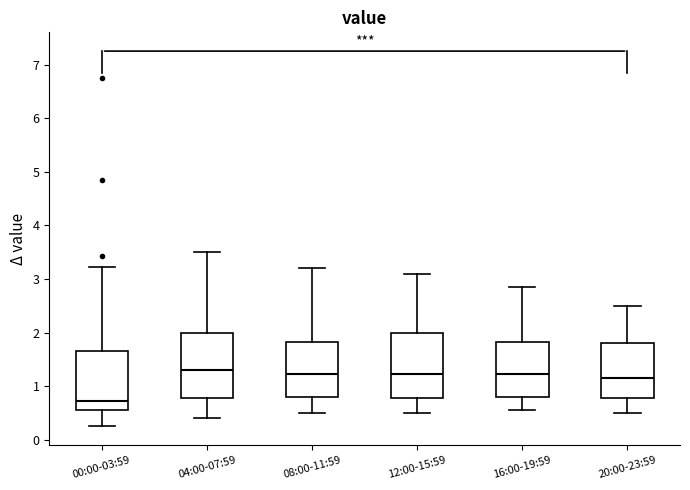

Where is the lower edge of the box for 00:00-03:59 on the y-axis? The values are not printed on the chart, so give them approximately, as read against the axis.

0.6